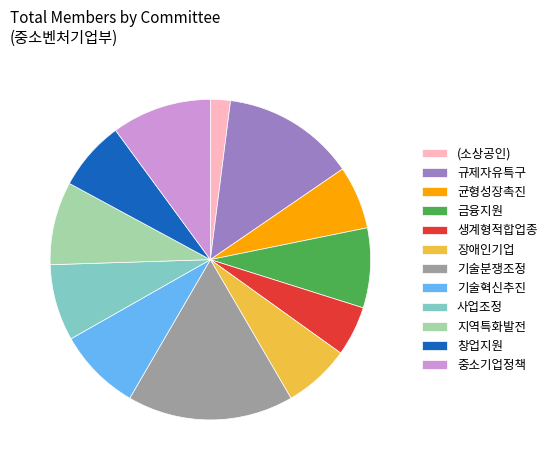

Approximately how many times larger is the value at 기술혁신추진 compared to 사업조정?

1.1